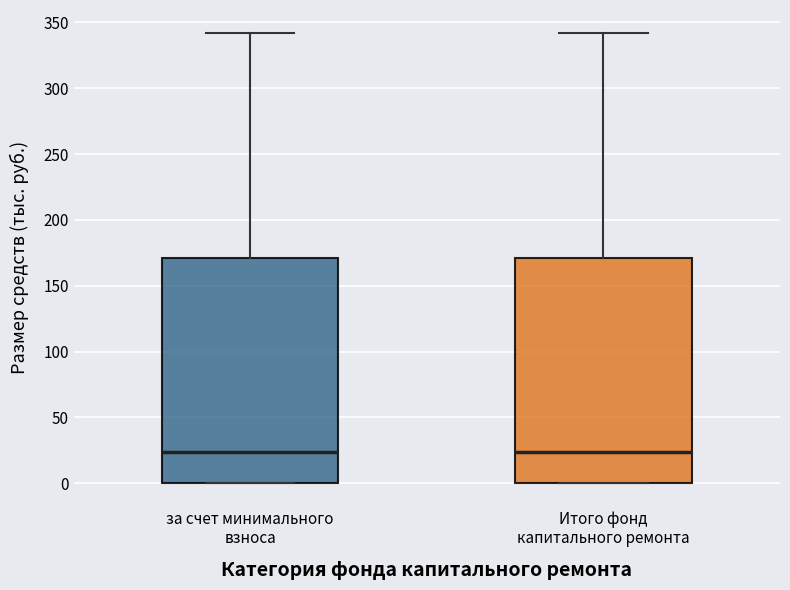

Reading left to right, read every box against the y-axis: the position of its median line, the range the box covers, and the ends of its whiskers. The values are not printed on the chart, so give them approximately, as read against the axis.

за счет минимального взноса: median 25, box 0 to 170, whiskers 0 to 340
Итого фонд капитального ремонта: median 25, box 0 to 170, whiskers 0 to 340